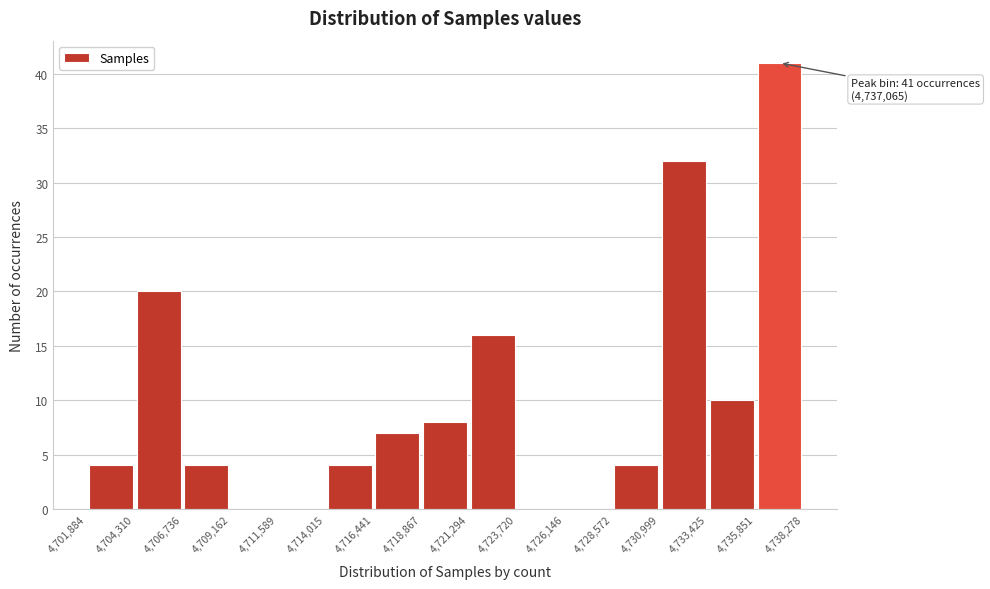

Over which range of the x-axis is the bar tallest?

4,735,851 to 4,738,278